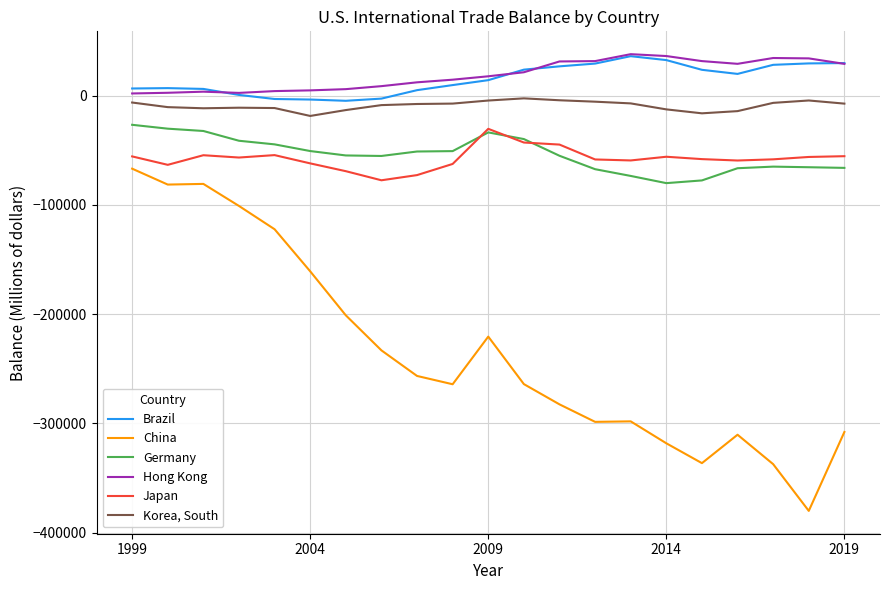

Which series has the largest range (max minus min)?

China